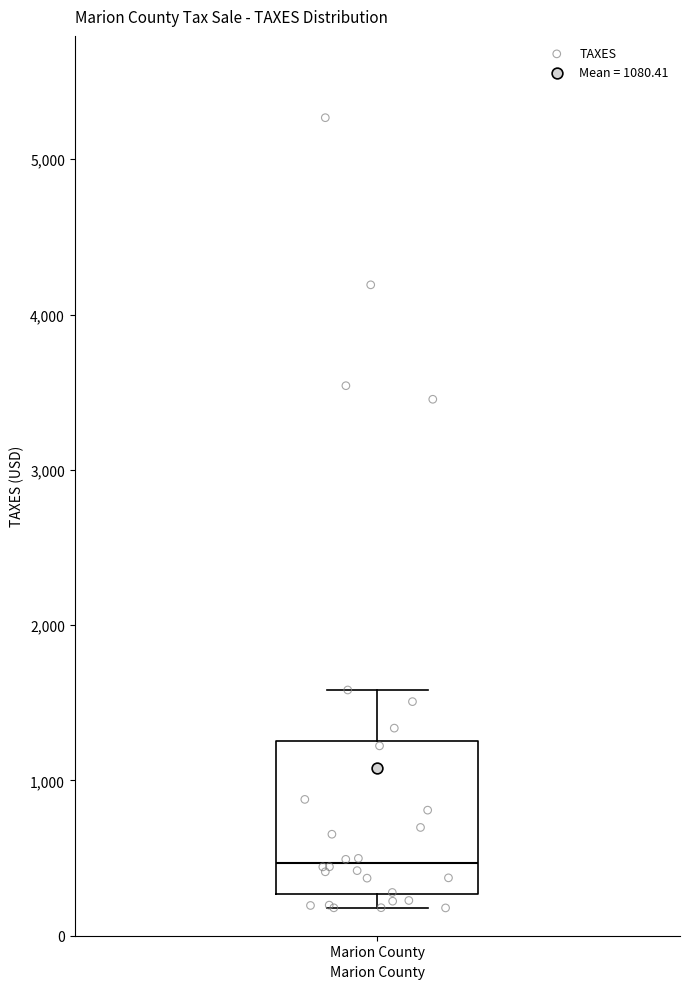

Read this box plot against the y-axis: the position of the median line, the range covered by the box, and the ends of both whiskers. The values are not printed on the chart, so give them approximately, as read against the axis.

median 500, box 300 to 1300, whiskers 200 to 1600